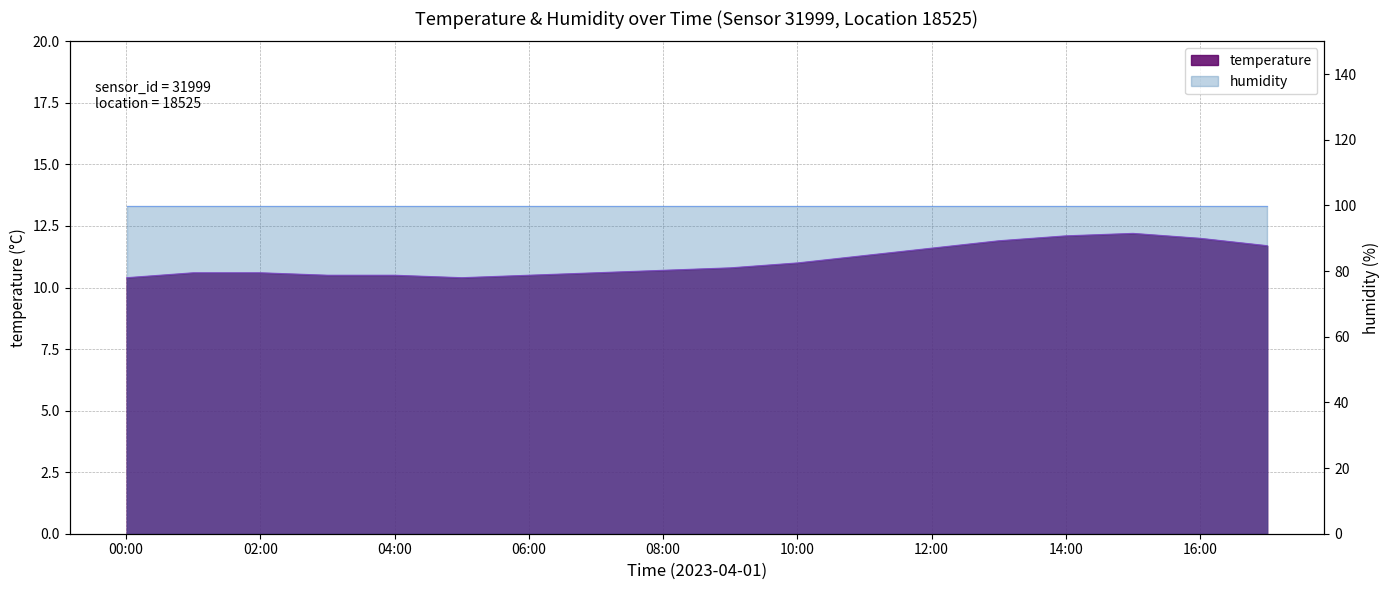

The value at 17 is 16.8. True or false?

False